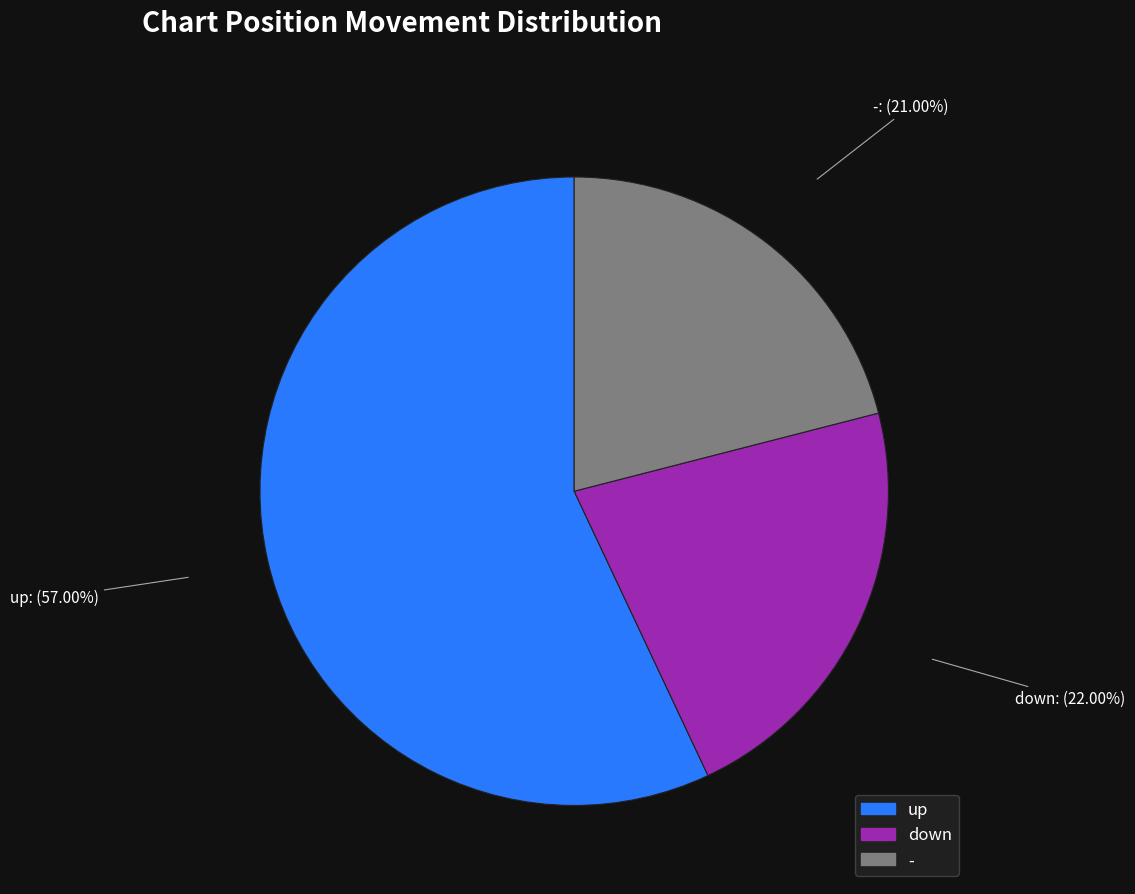

Is the sum of - and up greater than half?

Yes